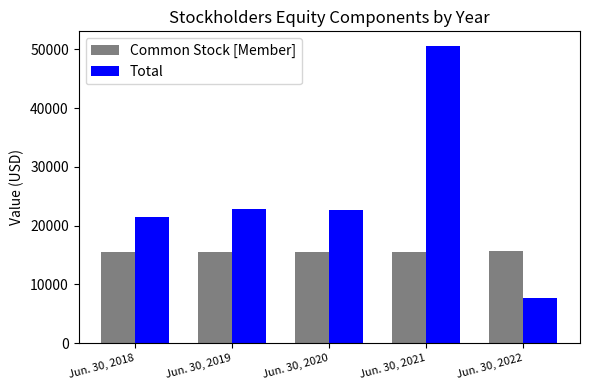

The value of Common Stock [Member] at Jun. 30, 2019 is 15582. True or false?

True